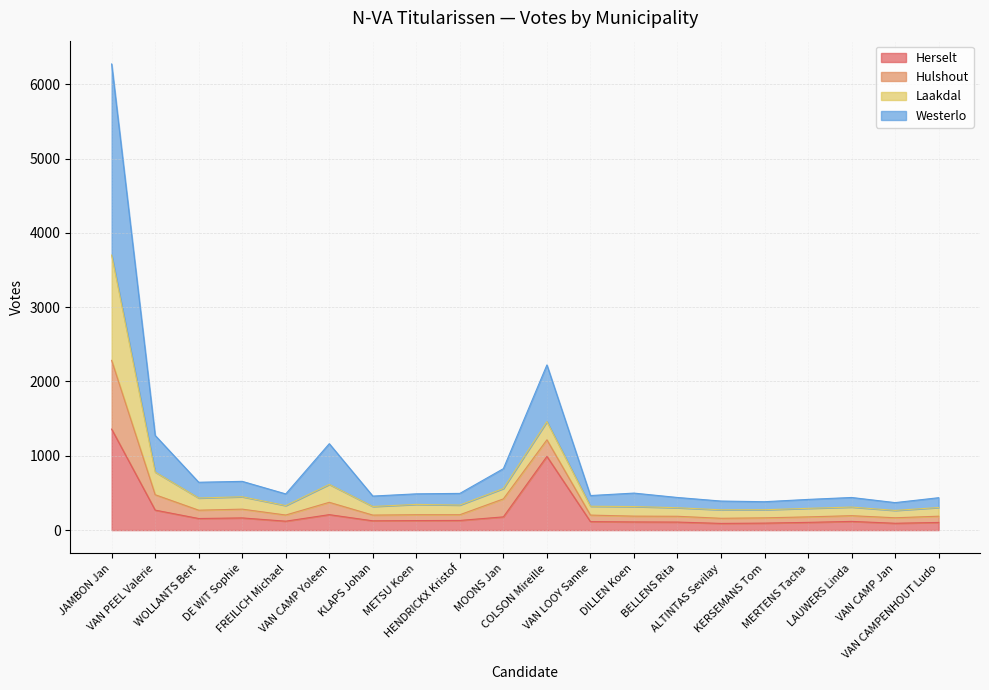

What is the highest value of the Herselt series?

1359